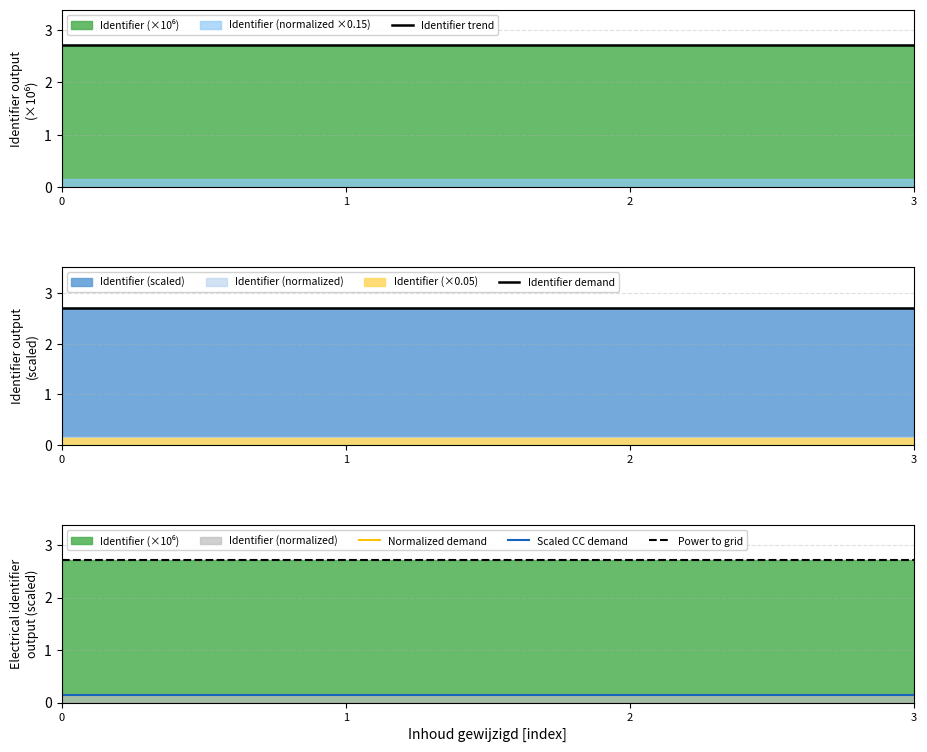

Between 0 and 3, which is larger?

3